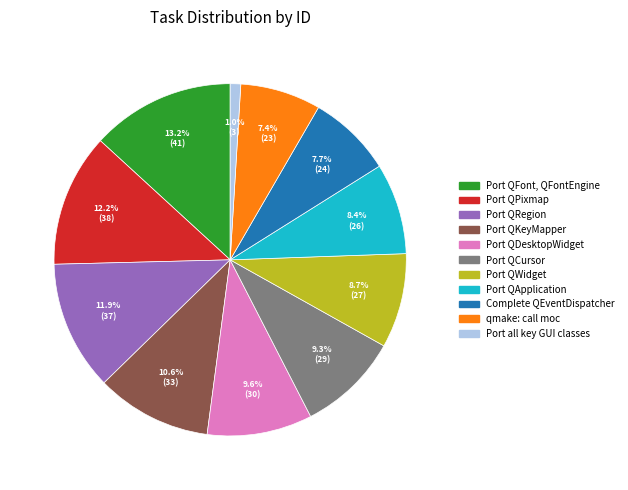

To the nearest percent, what is the difference between the largest and smallest slice percentages?

12%